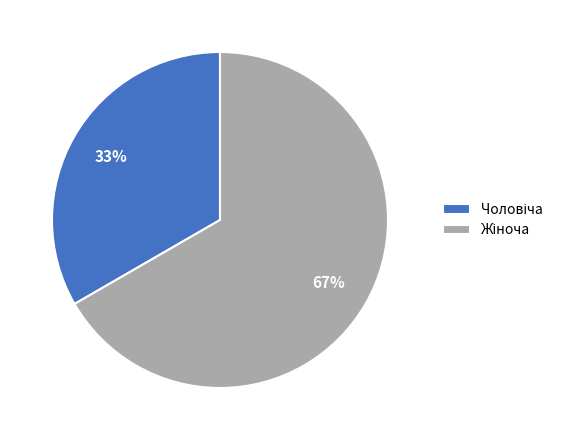

Is there a majority slice in this chart?

Yes